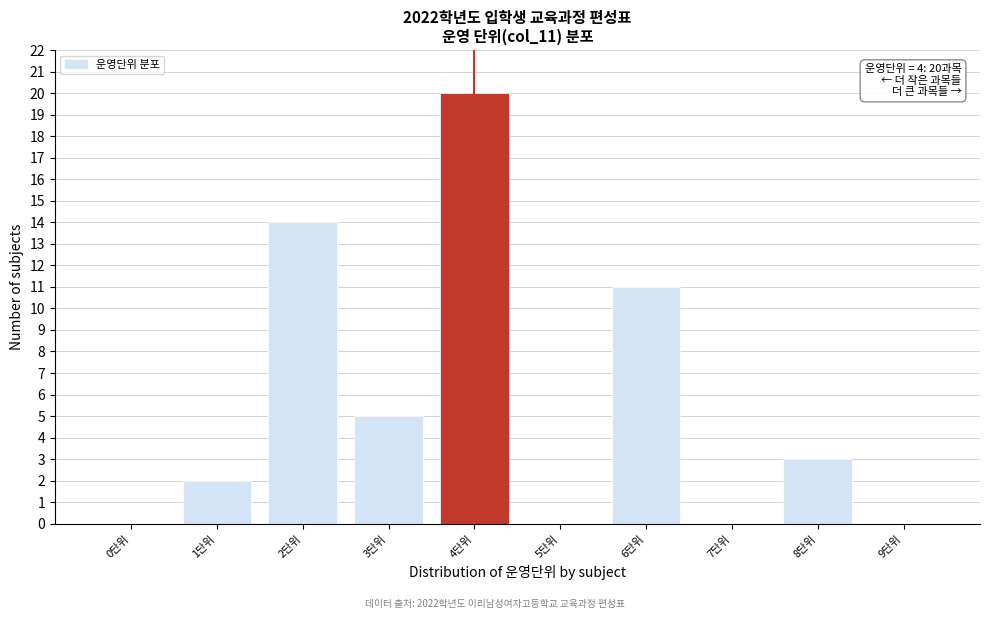

Reading right to left, extract all data points from this chart.

9단위=0	8단위=3	7단위=0	6단위=11	5단위=0	4단위=20	3단위=5	2단위=14	1단위=2	0단위=0